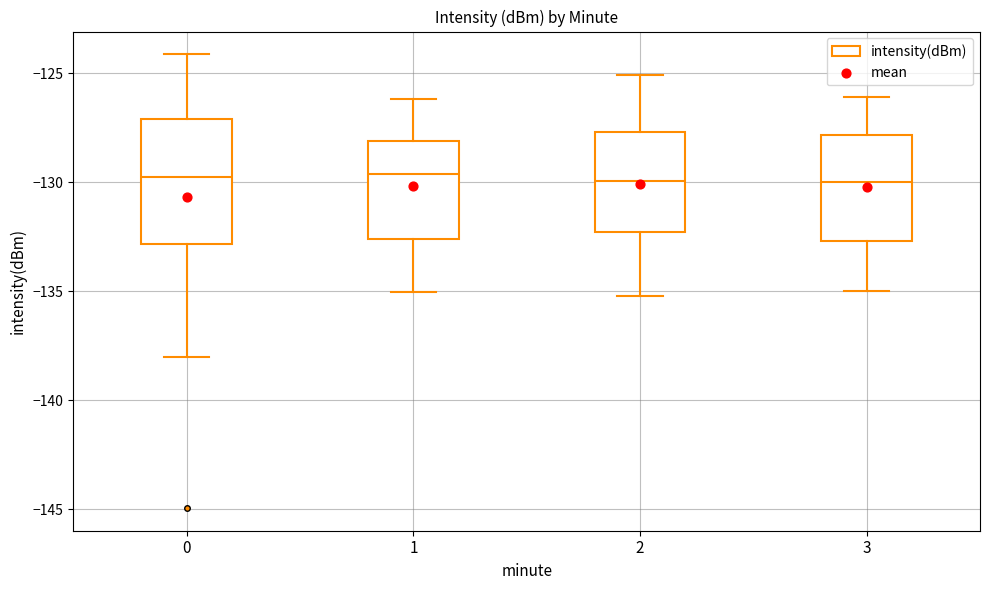

Where is the upper edge of the box at x = 0 on the y-axis? The values are not printed on the chart, so give them approximately, as read against the axis.

-127.0